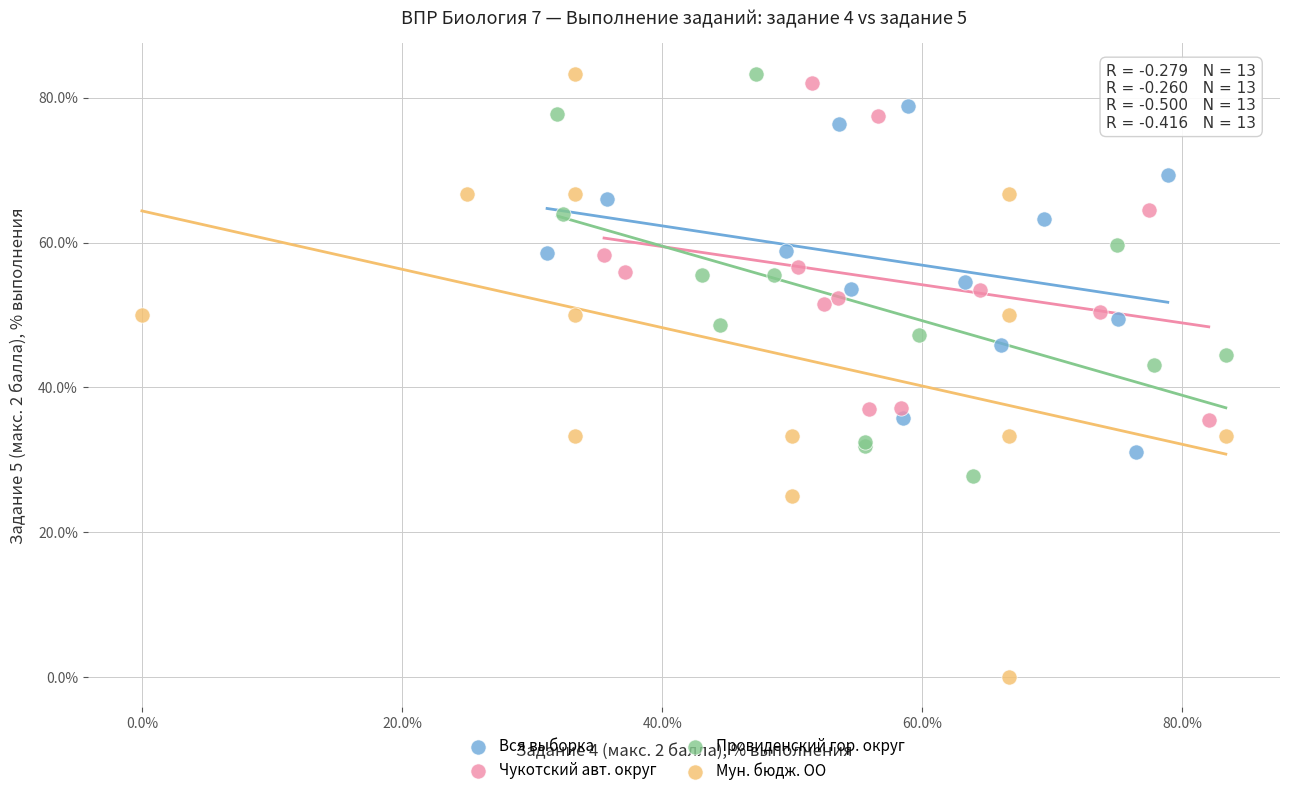

Which series contains the lowest Y value?

Мун. бюдж. ОО